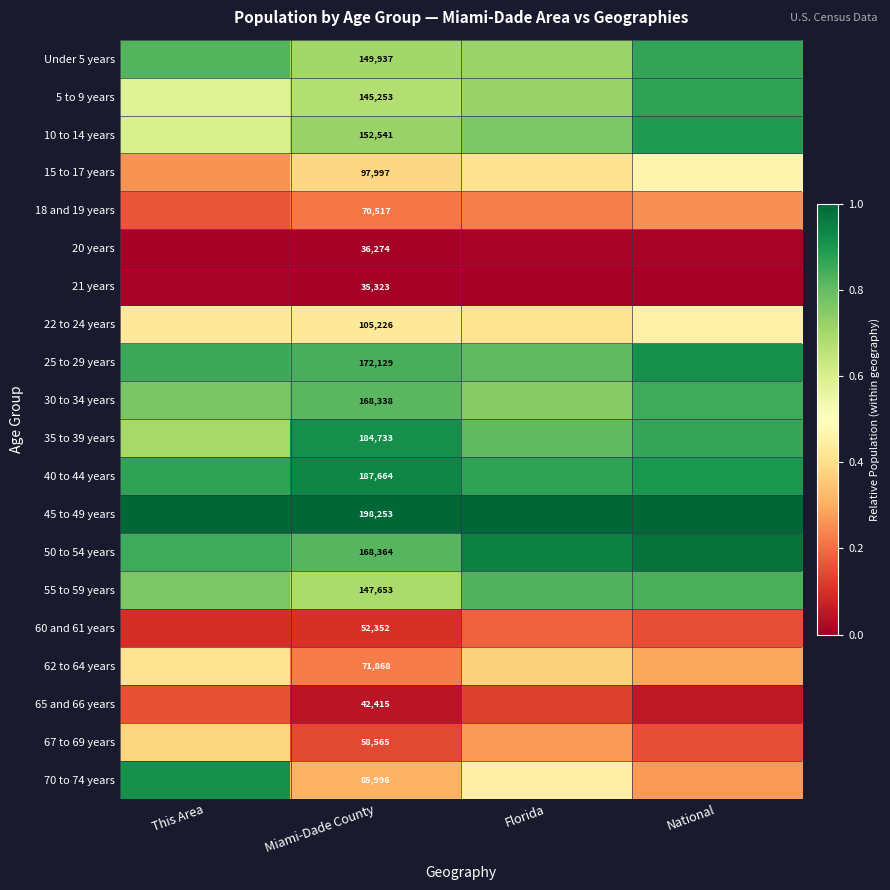

At This Area, list the series in order from largest to smallest.

45 to 49 years, 70 to 74 years, 40 to 44 years, 25 to 29 years, 50 to 54 years, Under 5 years, 30 to 34 years, 55 to 59 years, 35 to 39 years, 10 to 14 years, 5 to 9 years, 22 to 24 years, 62 to 64 years, 67 to 69 years, 15 to 17 years, 18 and 19 years, 65 and 66 years, 60 and 61 years, 21 years, 20 years